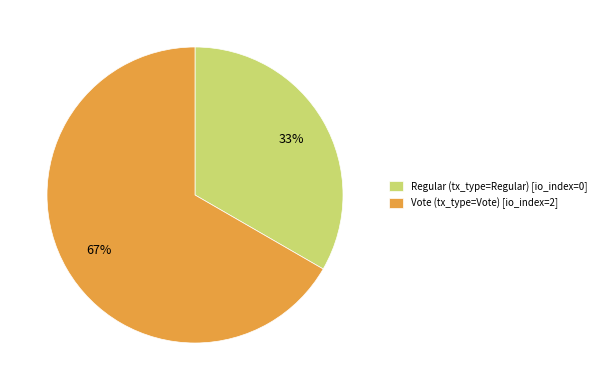

Is there a majority slice in this chart?

Yes